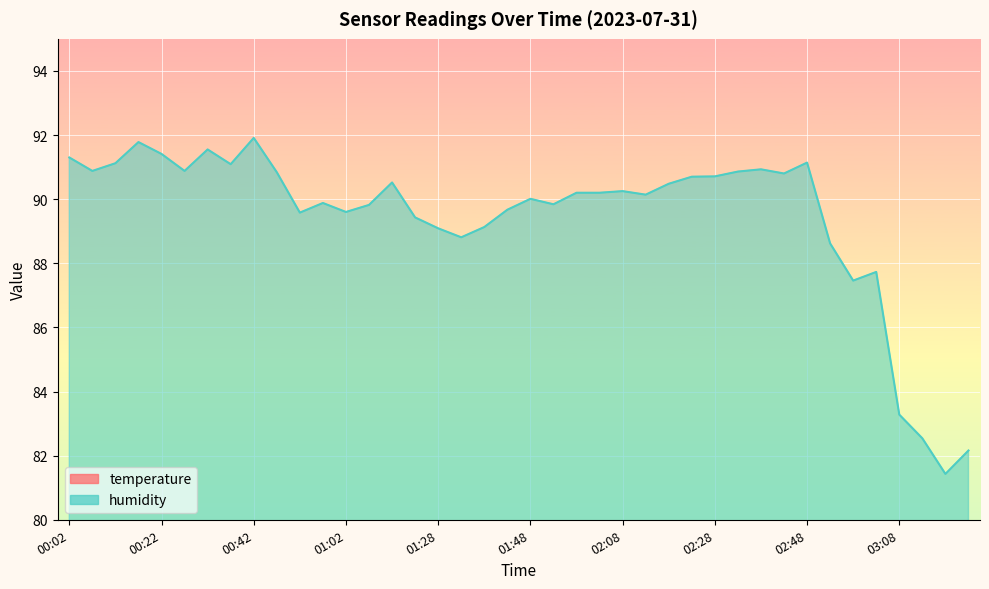

True or false: temperature has more than 2 interior local peaks.

True